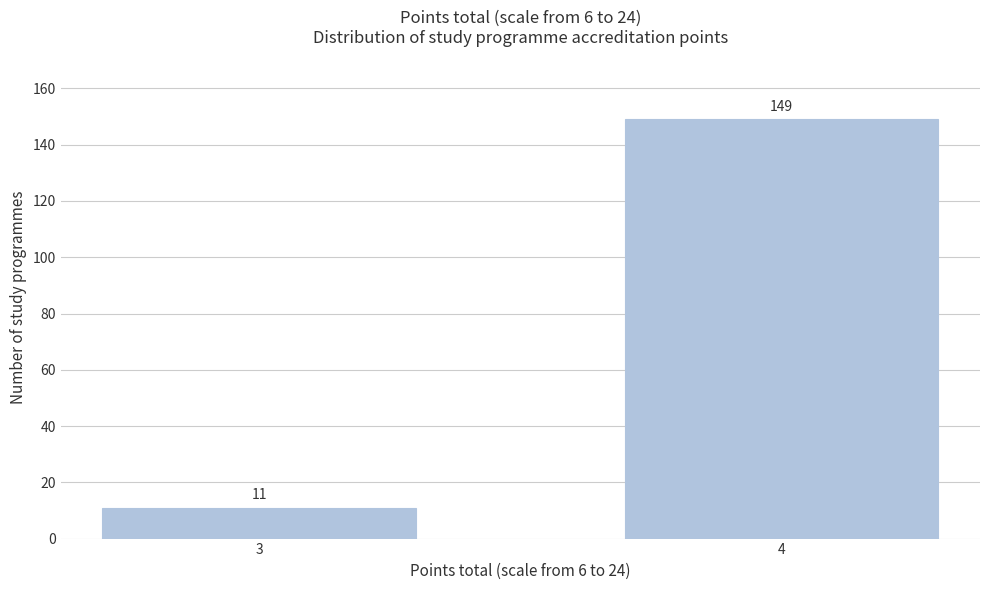

Reading right to left, extract all data points from this chart.

4=149	3=11